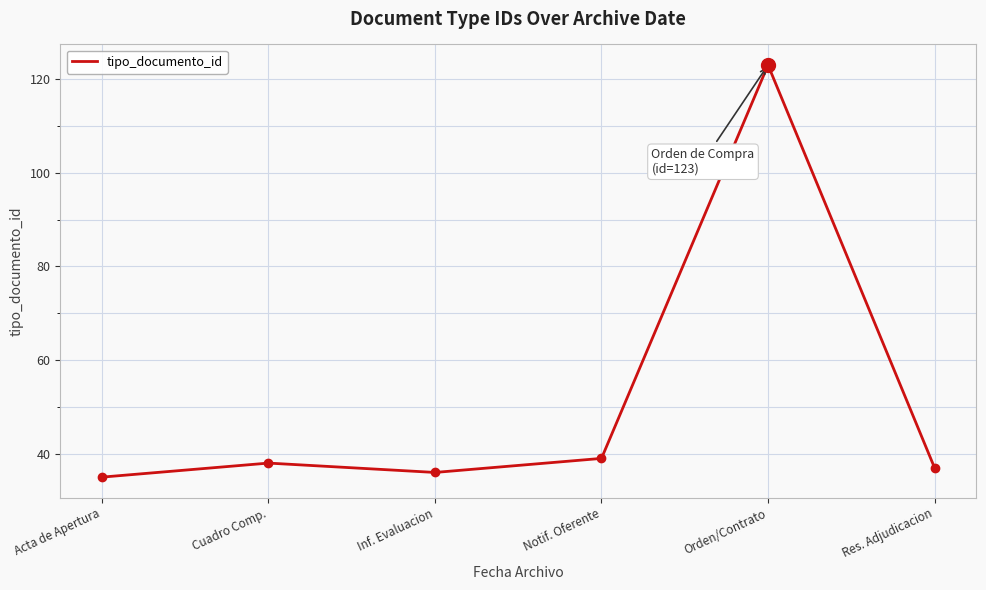

Which has a higher value, Cuadro Comp. or Inf. Evaluacion?

Cuadro Comp.